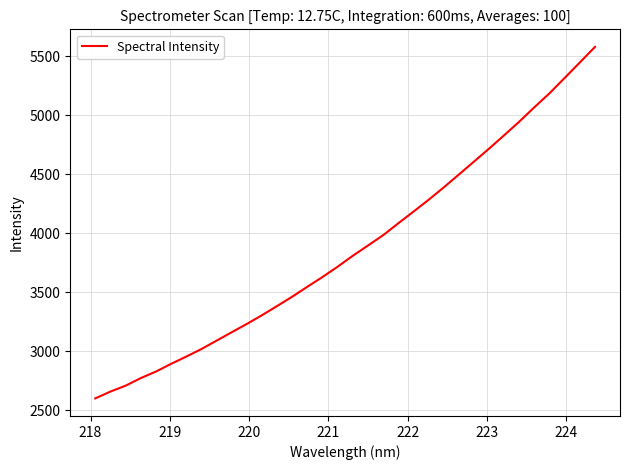

What is the minimum value shown in the chart?

2599.7